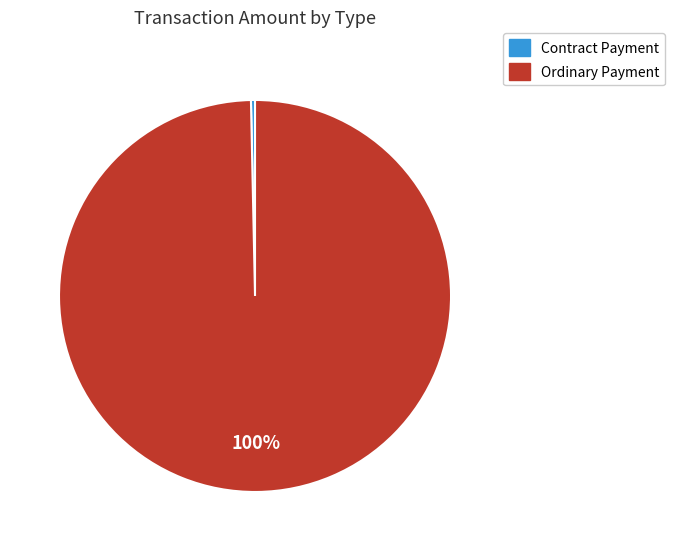

Is it true that Contract Payment is 12% of the pie?

False